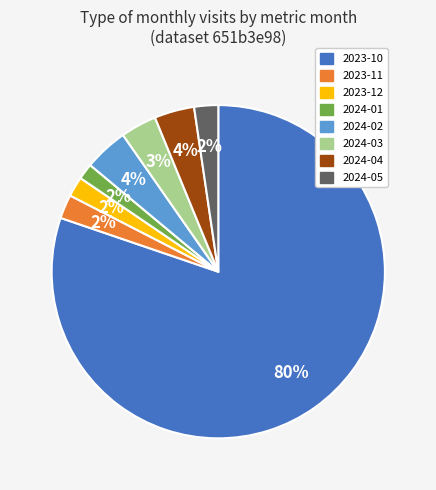

Which category has the biggest portion of the pie?

2023-10